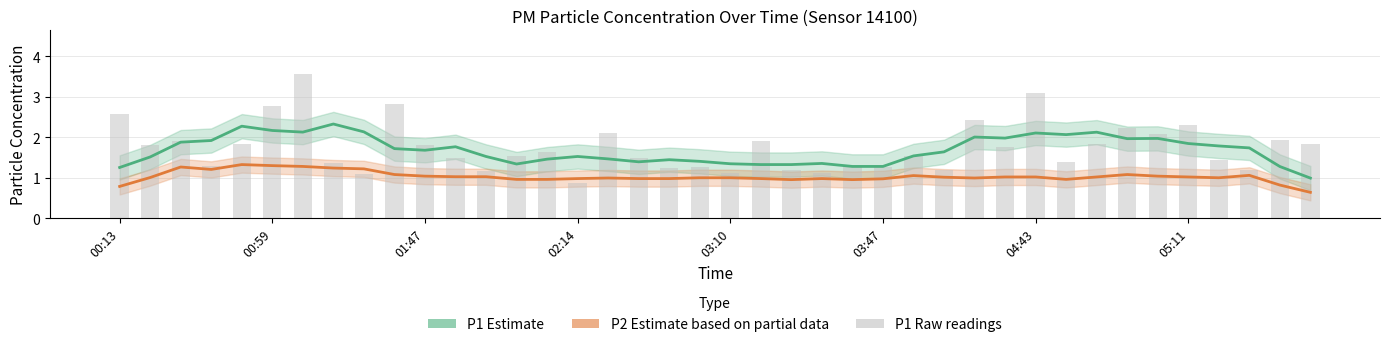

Is it true that P1 (Estimate) equals 3.4 at 29?

False